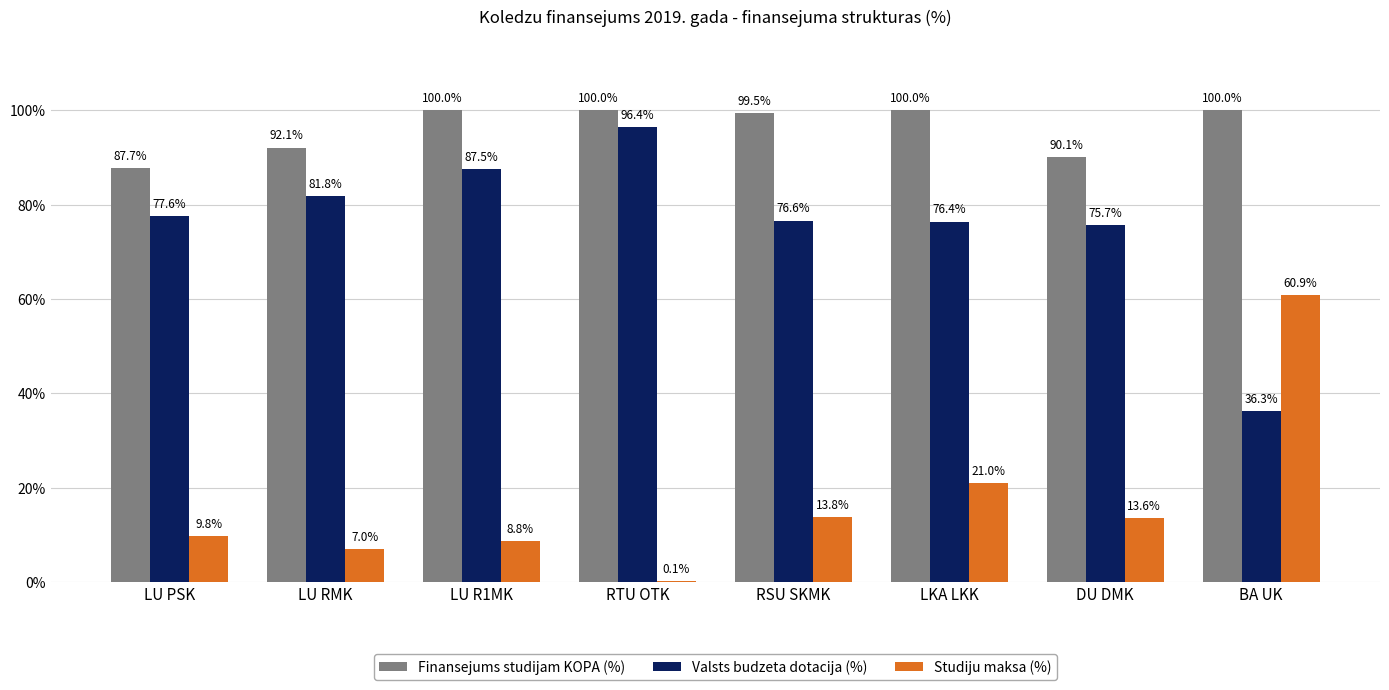

What are all the series names shown in the legend?

Finansejums studijam KOPA (%), Valsts budzeta dotacija (%), Studiju maksa (%)